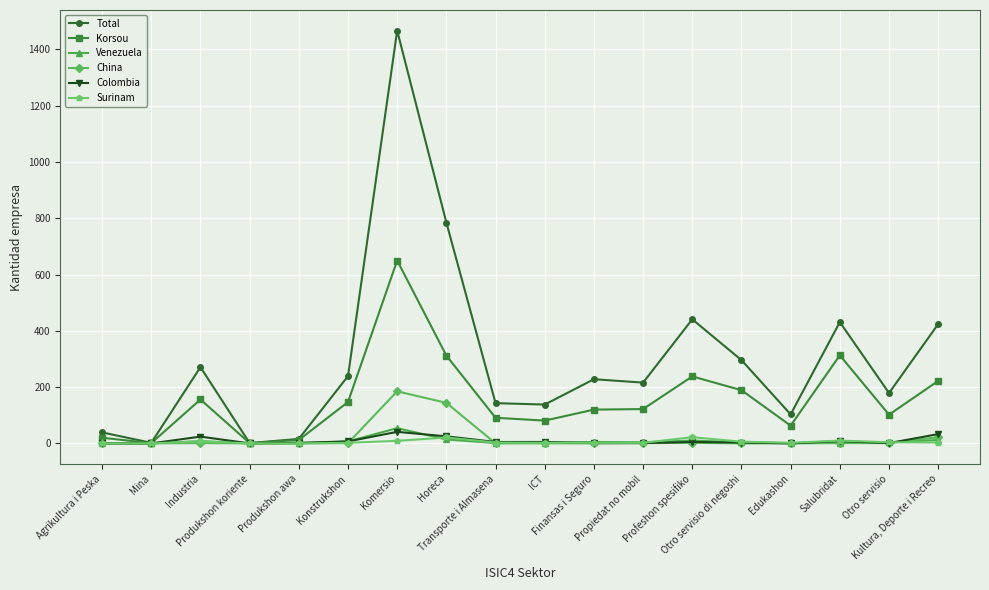

At which category is the sum across all series the highest?

Komersio